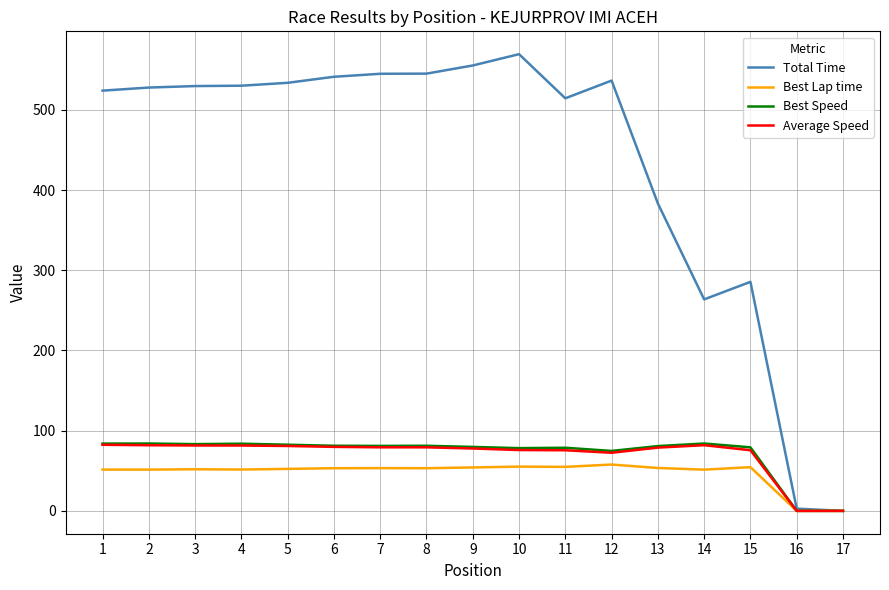

What is the difference between the maximum and second lowest values in the Total Time series?

566.6